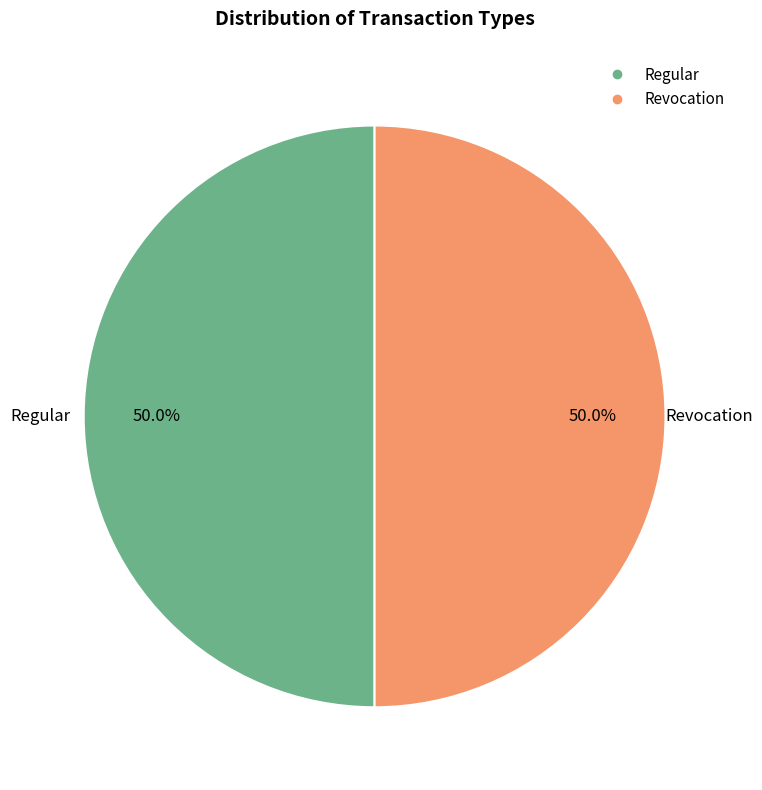

What is the ratio of the value at Regular to the value at Revocation?

1.0